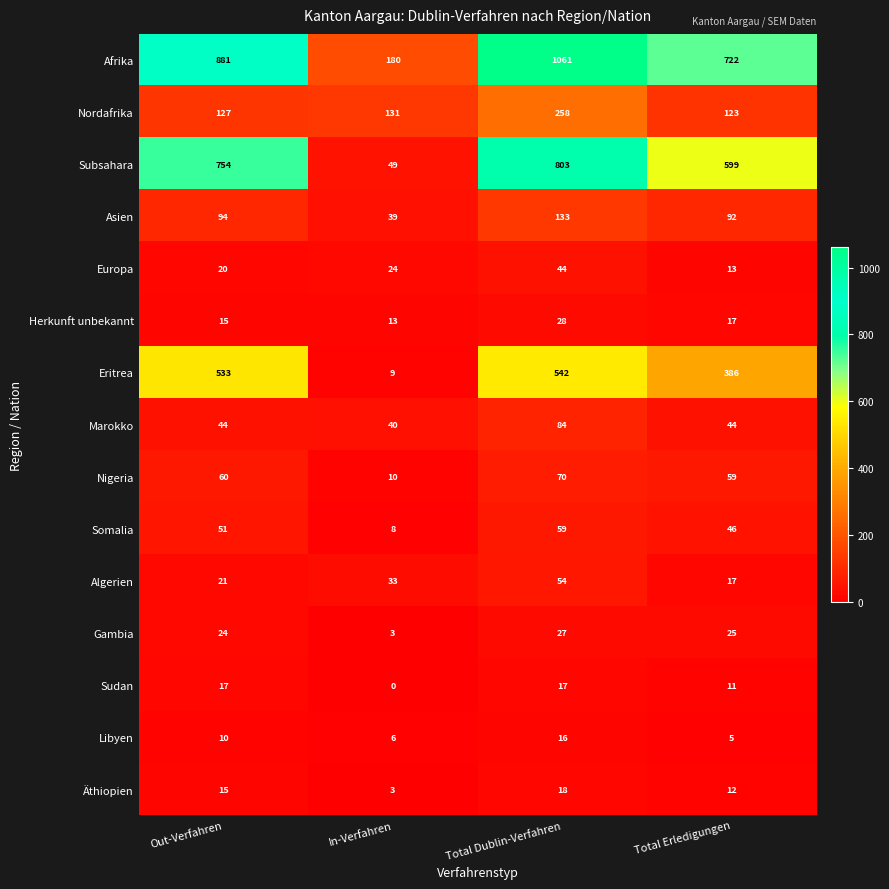

What is the difference between the second highest and second lowest values in the Europa series?

4